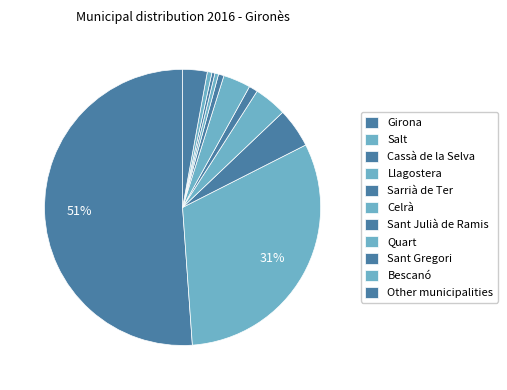

What is the smallest slice in the pie chart?

Sant Gregori